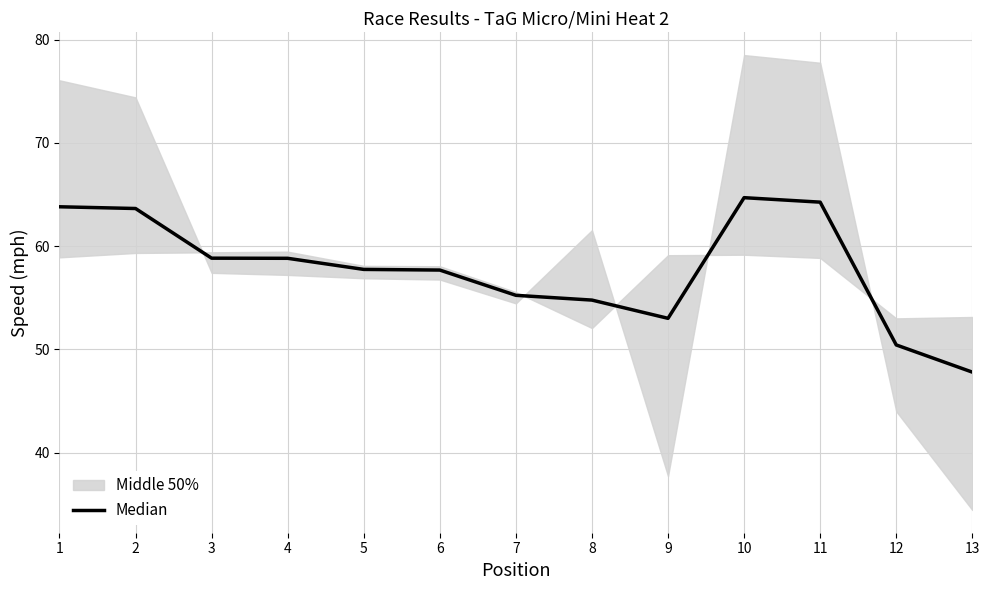

Approximately how many times larger is the value at 10 compared to 6?

1.1